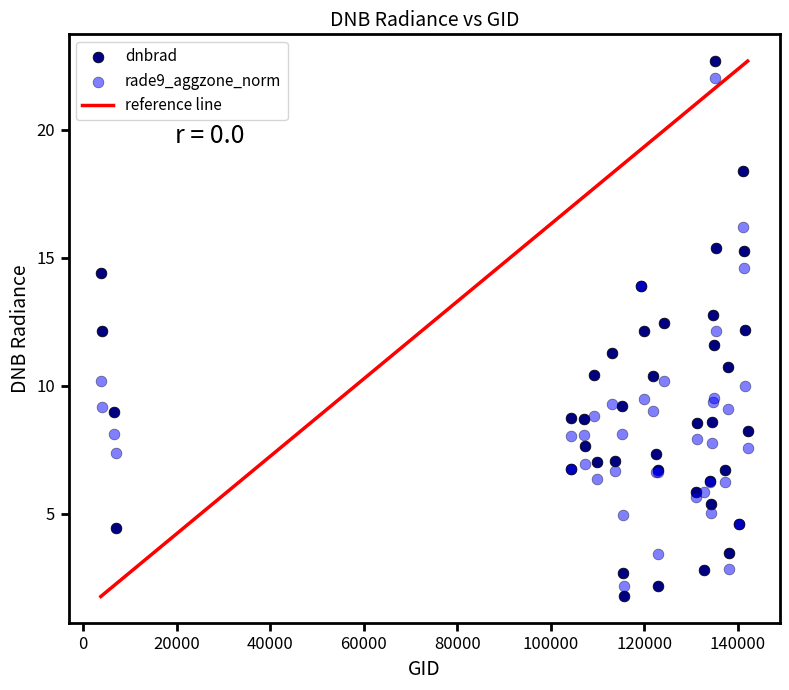

Which series contains the highest Y value?

dnbrad